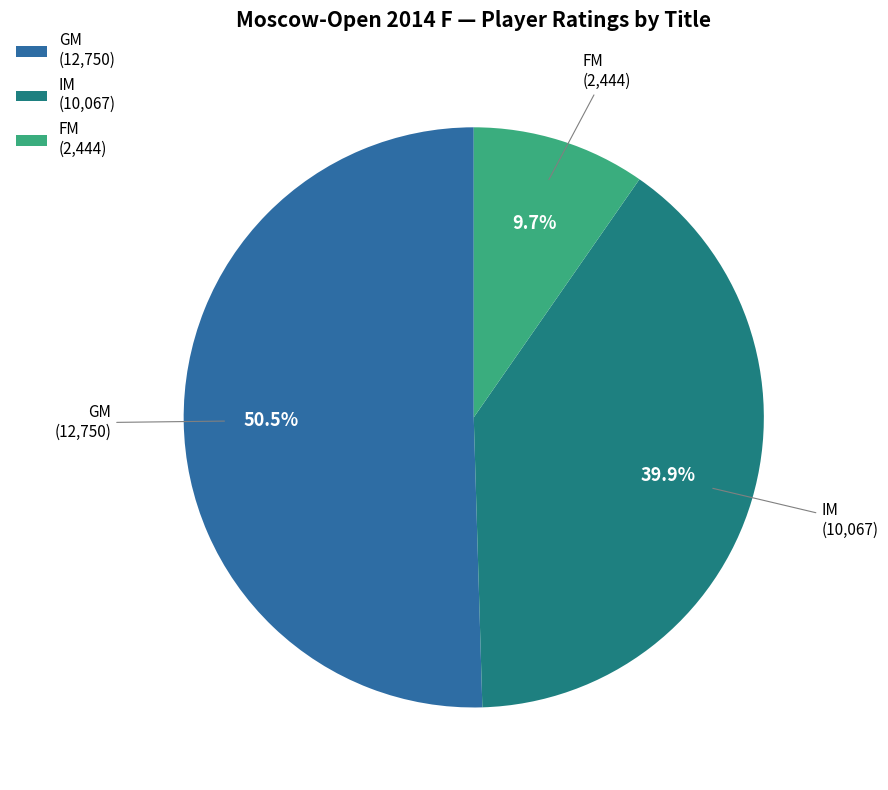

To the nearest percent, what is the difference between the largest and smallest slice percentages?

41%